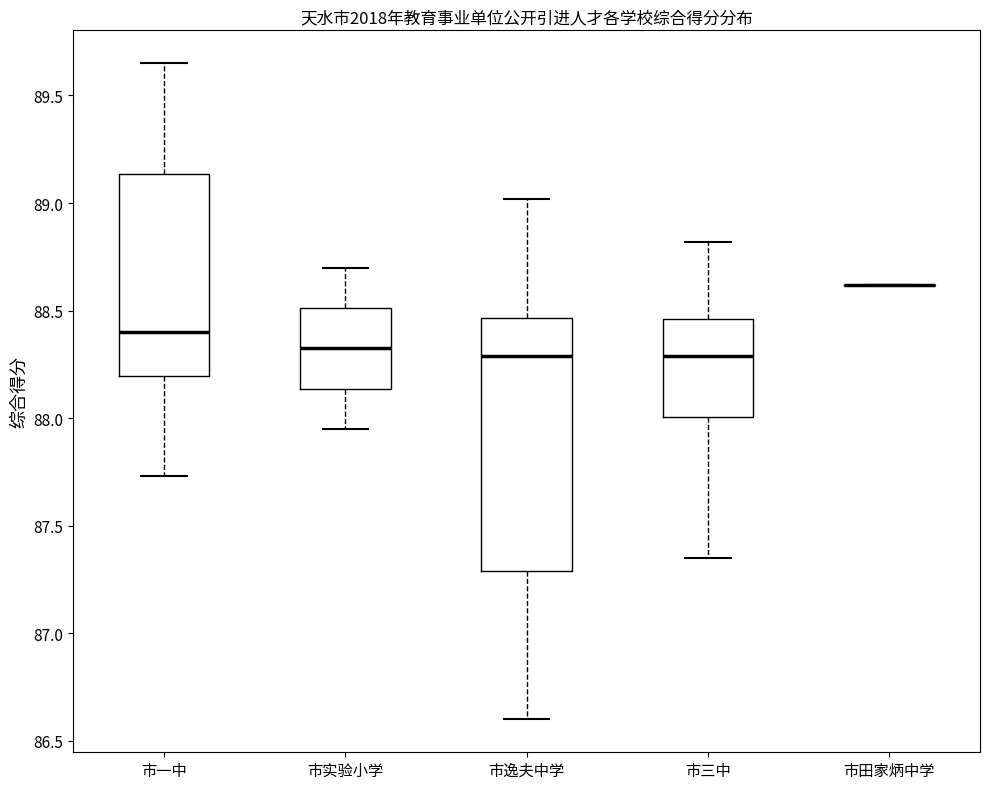

Reading left to right, read every box against the y-axis: the position of its median line, the range the box covers, and the ends of its whiskers. The values are not printed on the chart, so give them approximately, as read against the axis.

市一中: median 88.40, box 88.20 to 89.15, whiskers 87.75 to 89.65
市实验小学: median 88.35, box 88.15 to 88.50, whiskers 87.95 to 88.70
市逸夫中学: median 88.30, box 87.30 to 88.45, whiskers 86.60 to 89.00
市三中: median 88.30, box 88.00 to 88.45, whiskers 87.35 to 88.80
市田家炳中学: box collapsed to a line at 88.60, whiskers 88.60 to 88.60